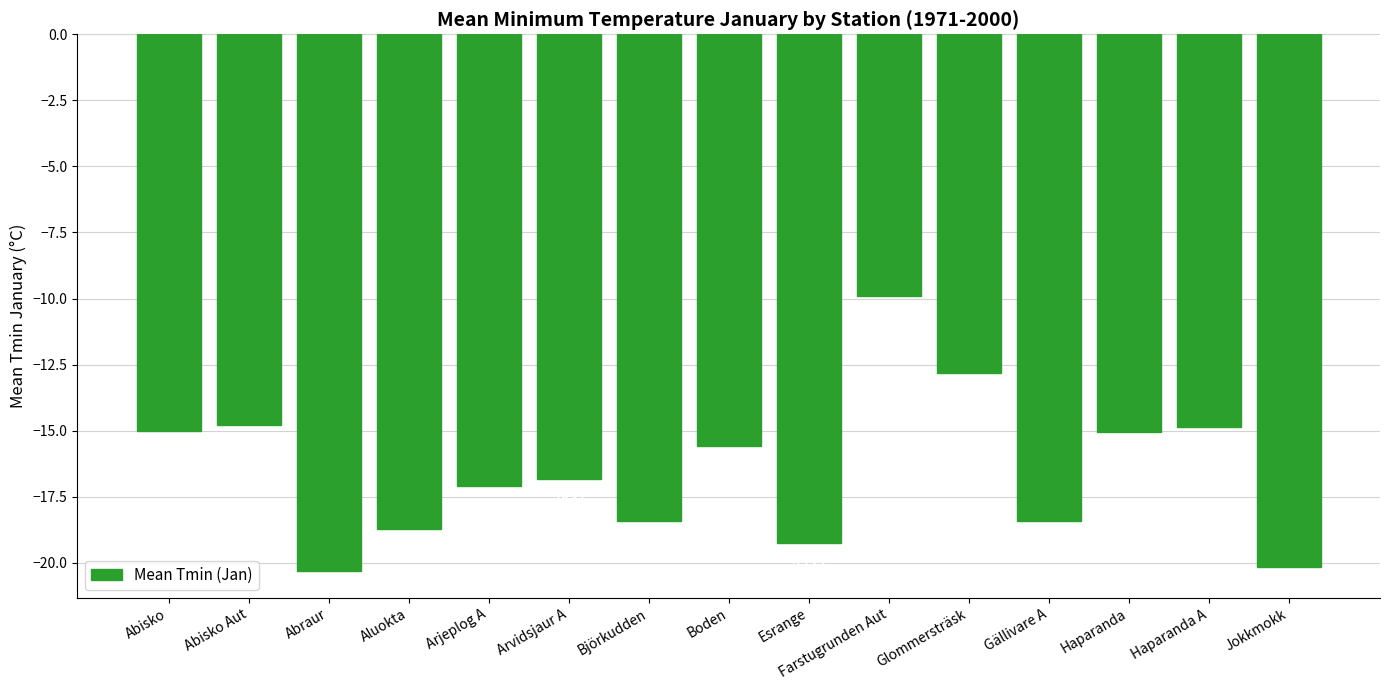

Which category has the lowest value across all series?

Abraur